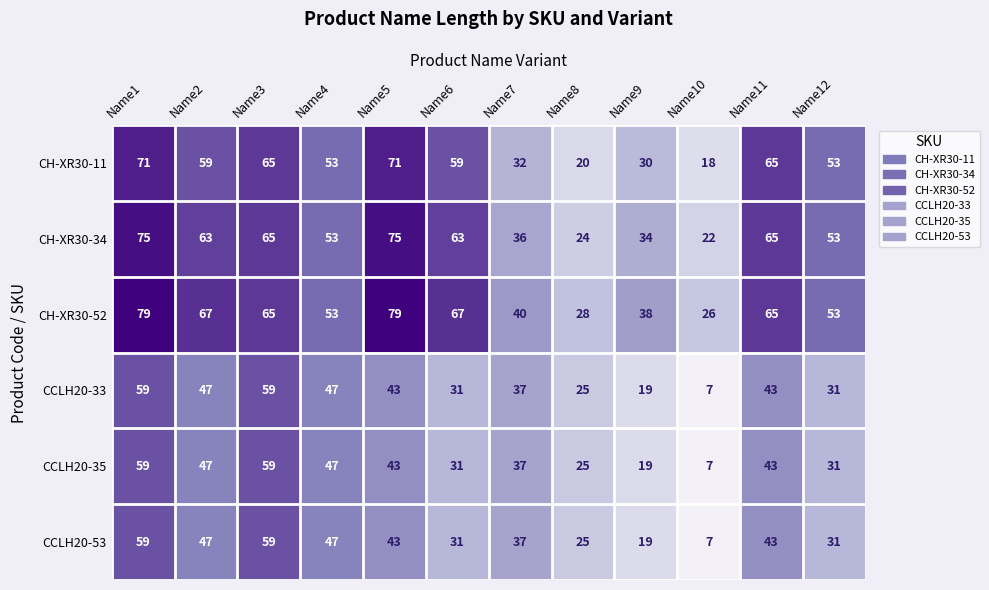

What is the average value of the CH-XR30-34 series?

52